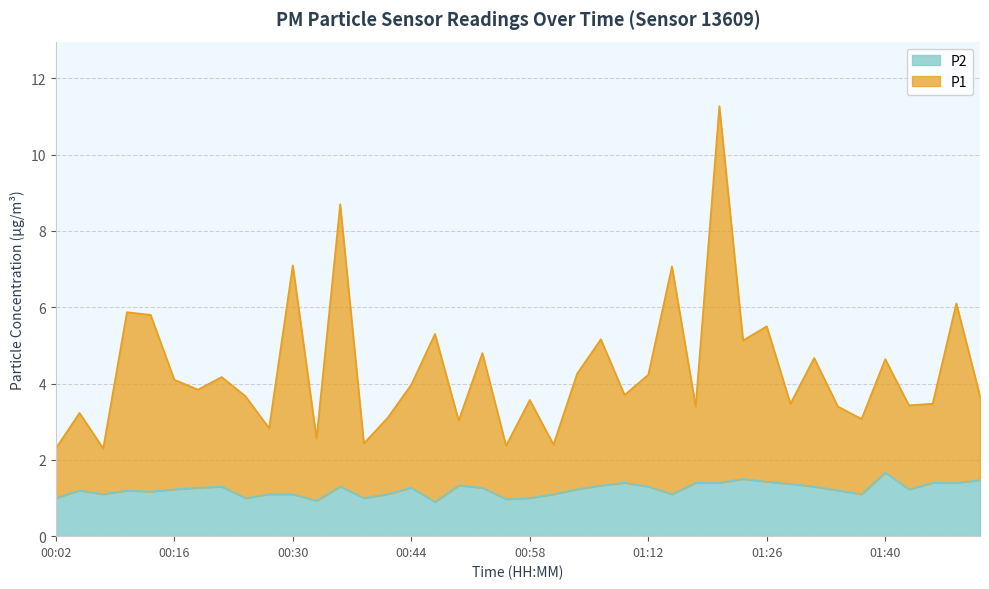

At which label is P2 closest to 1?

00:02